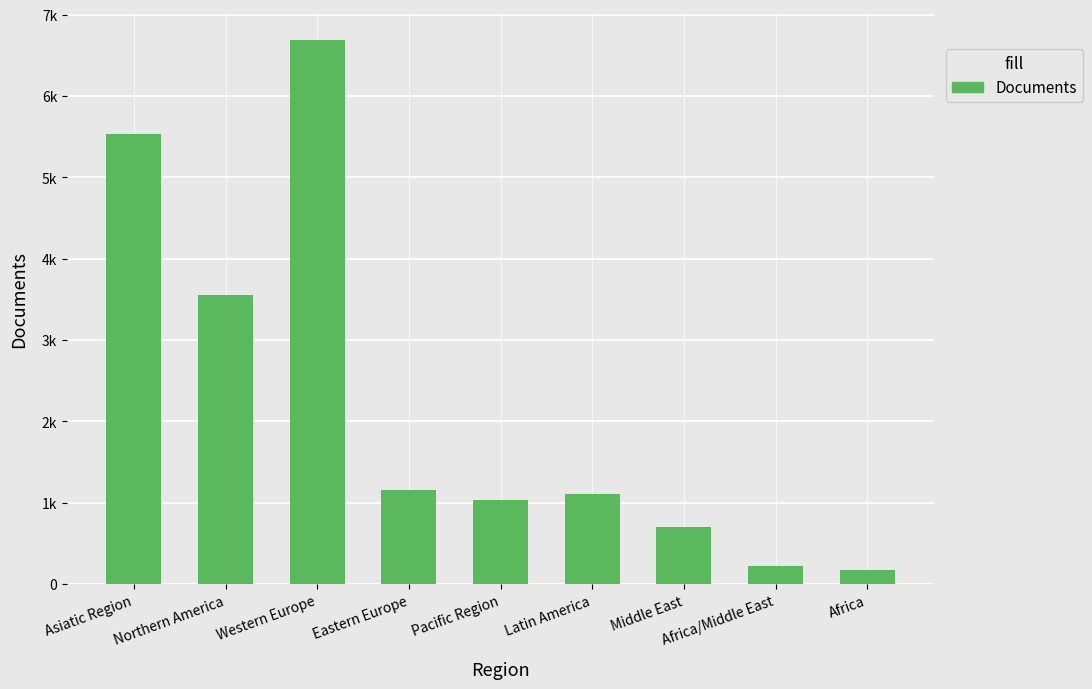

Reading left to right, list all the values displayed in this chart.

Asiatic Region=5537	Northern America=3556	Western Europe=6693	Eastern Europe=1159	Pacific Region=1030	Latin America=1106	Middle East=705	Africa/Middle East=221	Africa=170